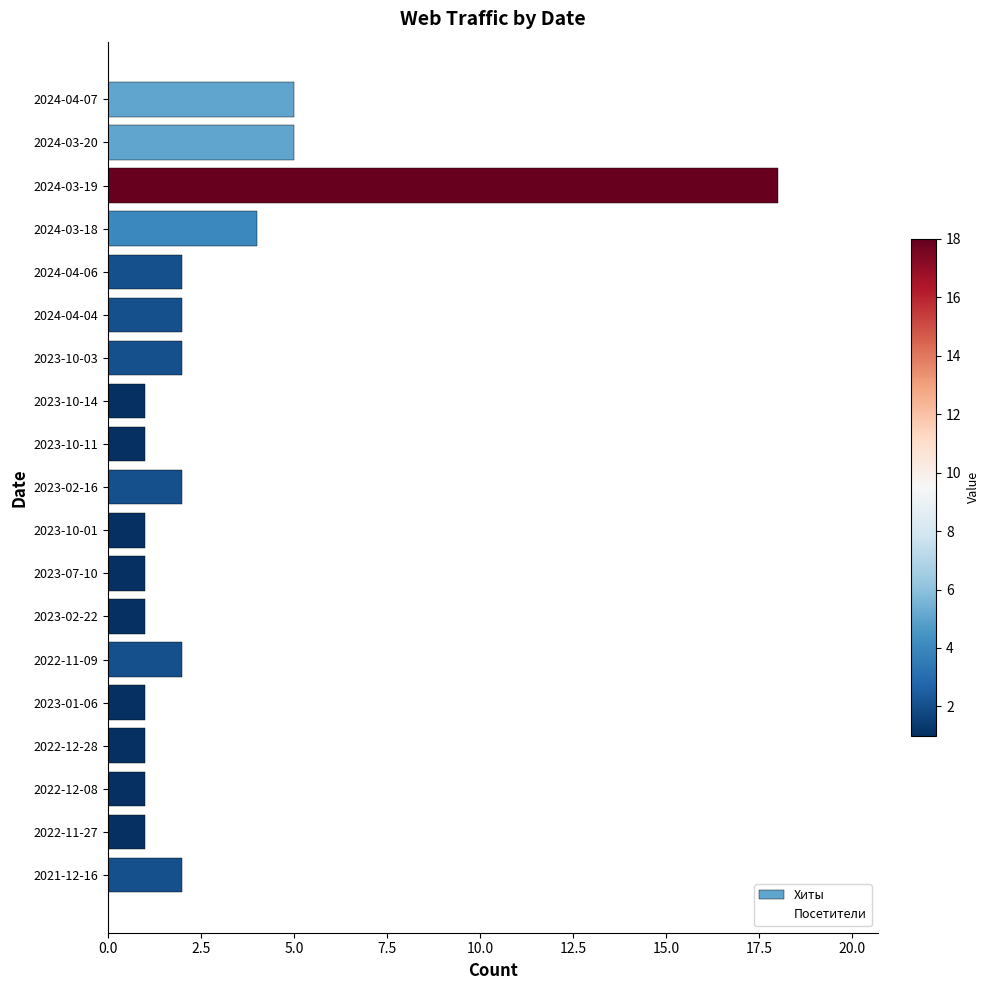

Count the number of data series in this chart.

2